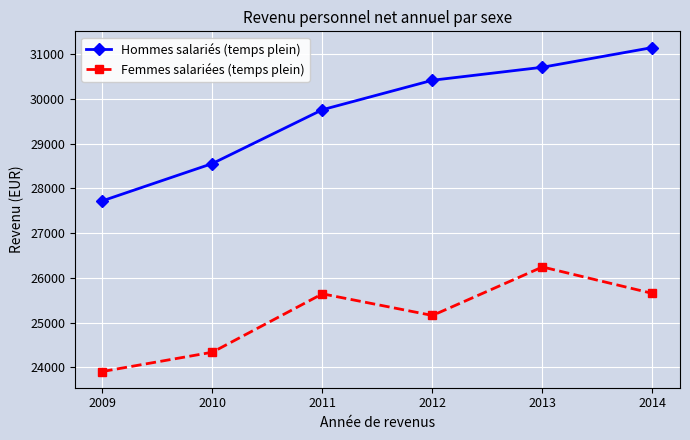

What is the sum of all Femmes salariées (temps plein) values?

150940